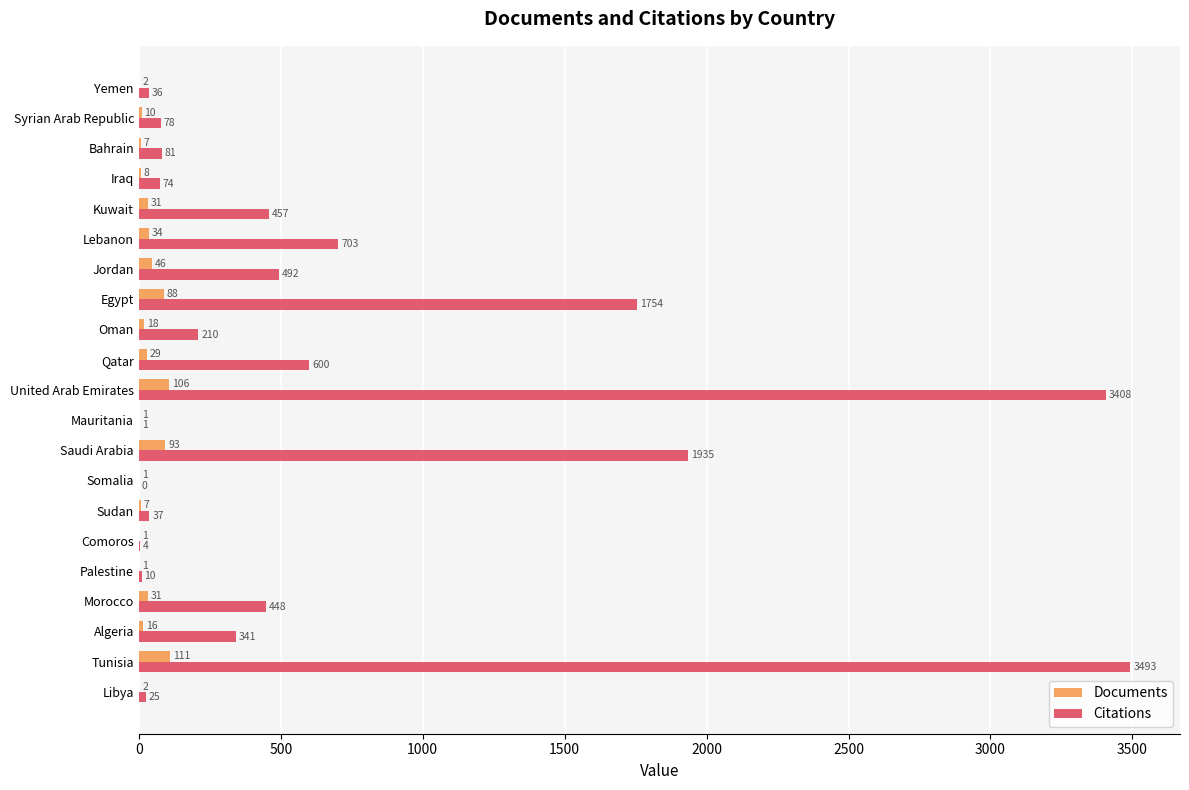

At which category is the sum across all series the highest?

Tunisia